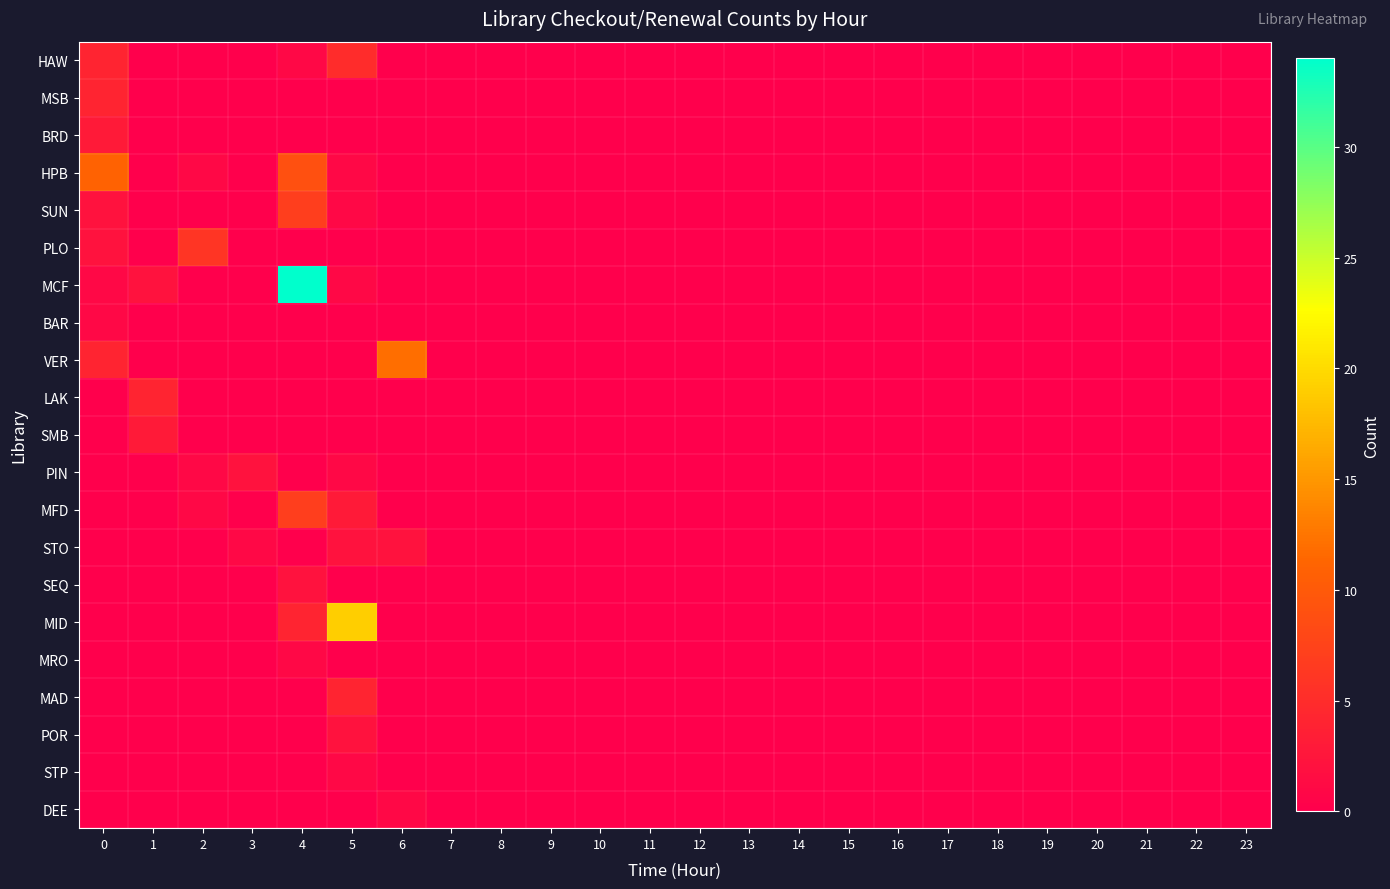

Which series has the largest total across all categories?

MCF